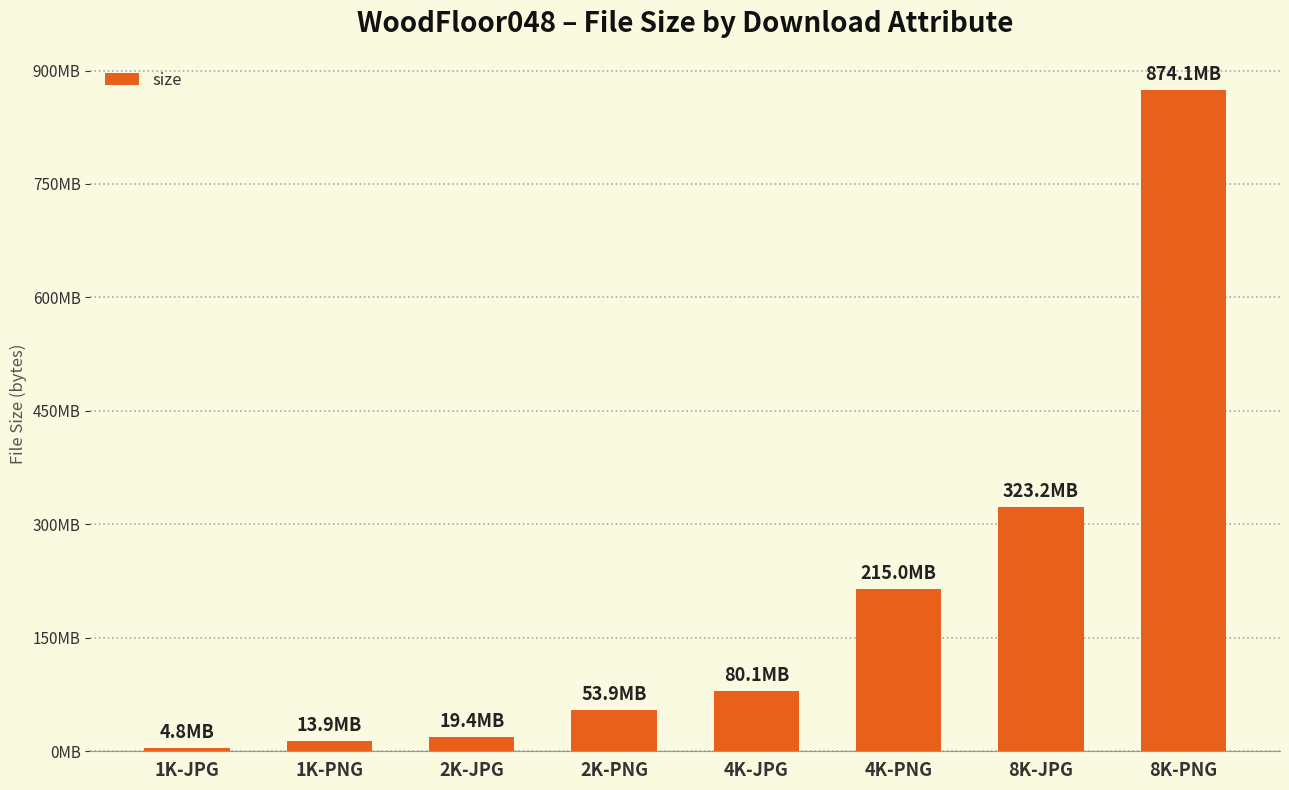

What is the label of the 3rd bar from the right?

4K-PNG